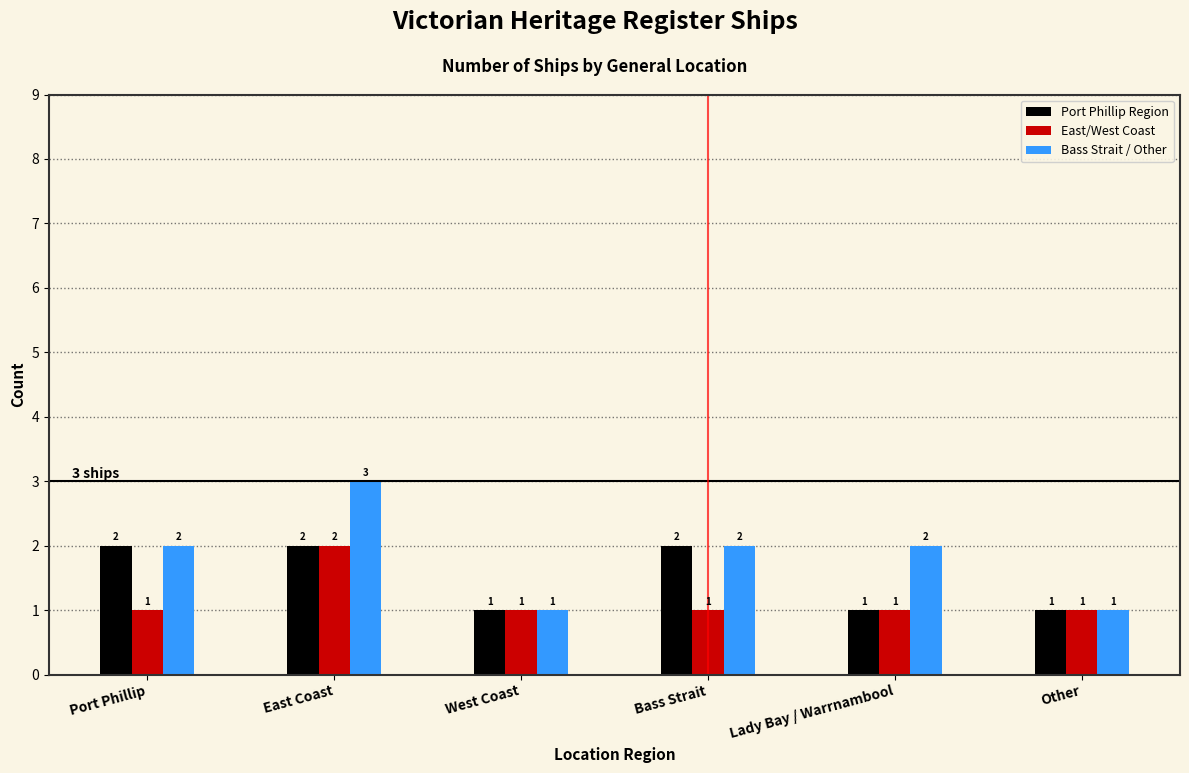

What are all the series names shown in the legend?

Port Phillip Region, East/West Coast, Bass Strait / Other